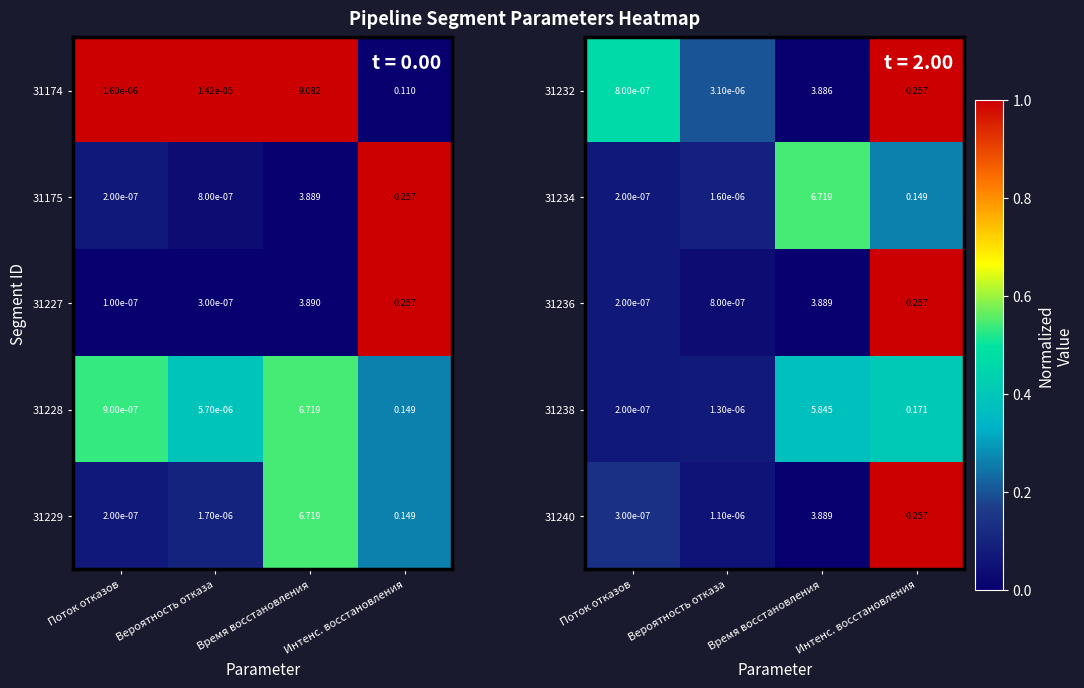

Rank the categories by 31232 value from lowest to highest.

Поток отказов, Вероятность отказа, Интенс. восстановления, Время восстановления